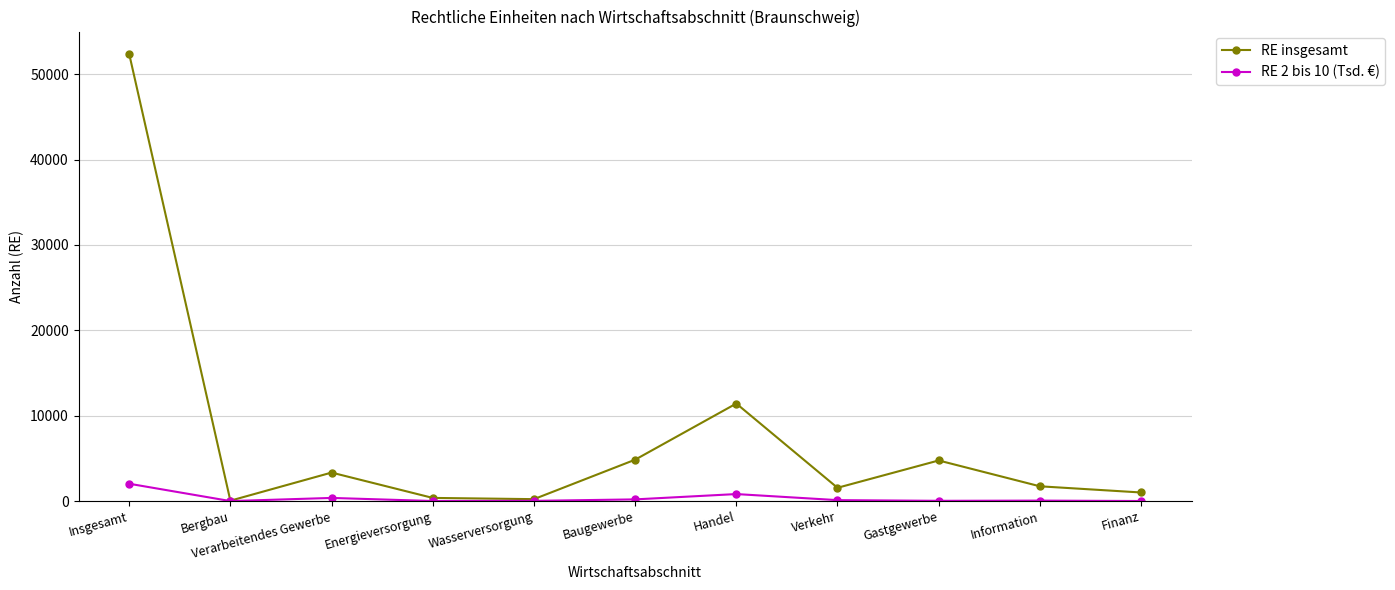

The value of RE insgesamt at Gastgewerbe is 4760. True or false?

True